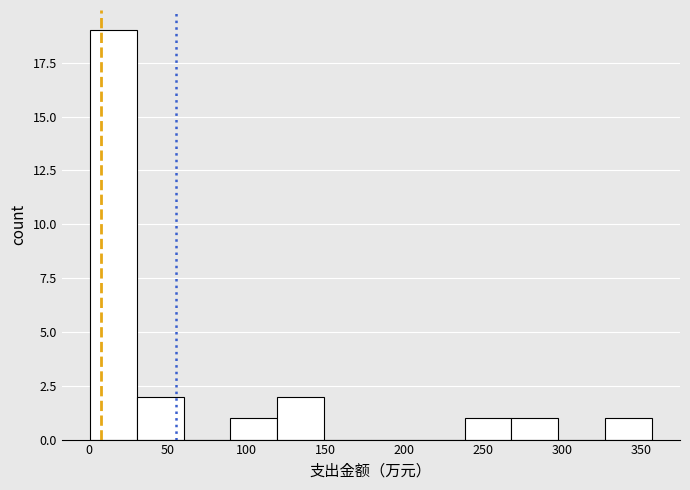

Reading left to right, list every bar in this chart as the range it spans on the x-axis followed by its height. Neither the bar edges nor the heights are printed on the chart, so give them approximately, as read against the axes.

0 to 30: 19
30 to 60: 2
60 to 90: 0
90 to 120: 1
120 to 150: 2
150 to 180: 0
180 to 210: 0
210 to 240: 0
240 to 270: 1
270 to 300: 1
300 to 325: 0
325 to 355: 1